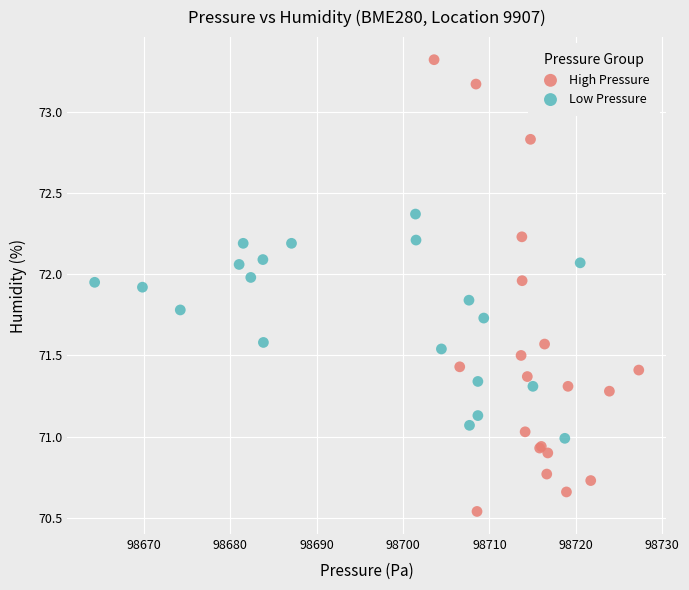

Which series contains the lowest Y value?

High Pressure